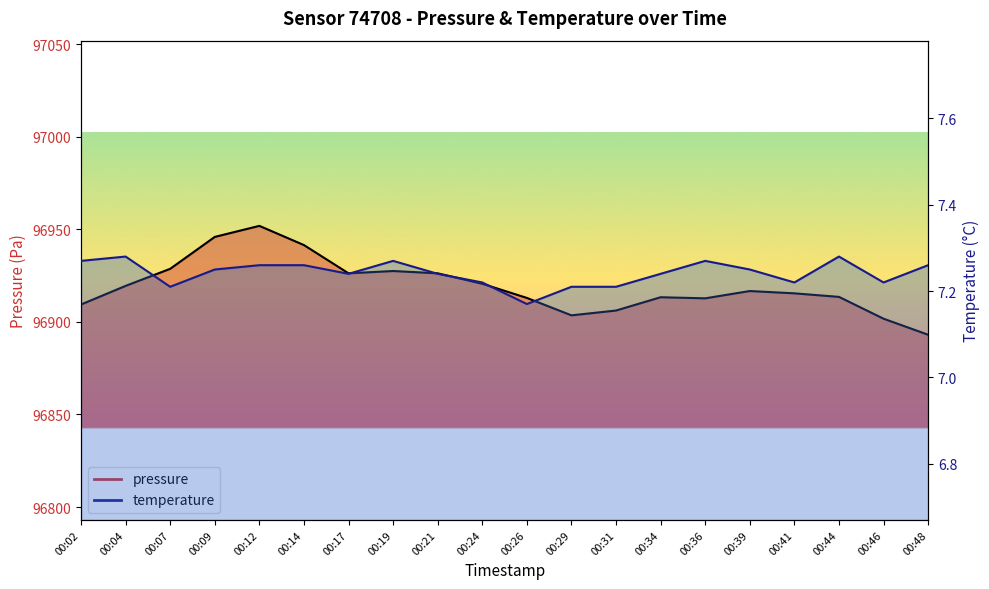

Between 00:34 and 00:26, which is larger?

00:34